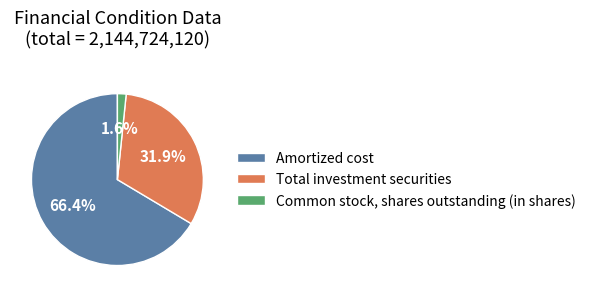

Is it true that Common stock, shares outstanding (in shares) is 15% of the pie?

False